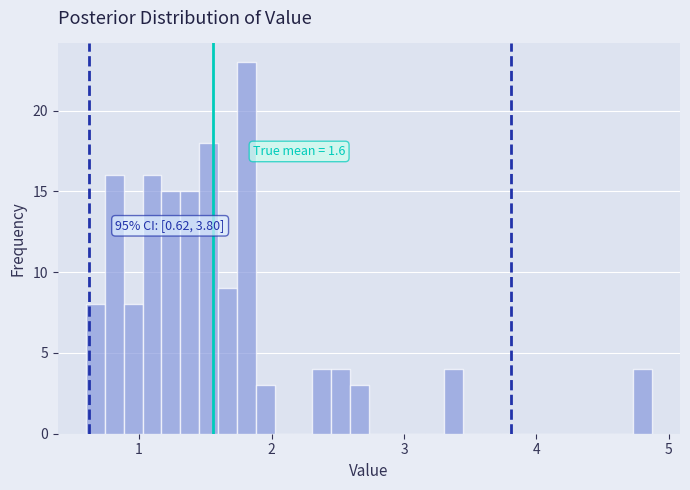

Around what value on the x-axis is the tallest bar? Give the approximate position of its centre, as read against the axis.

1.8